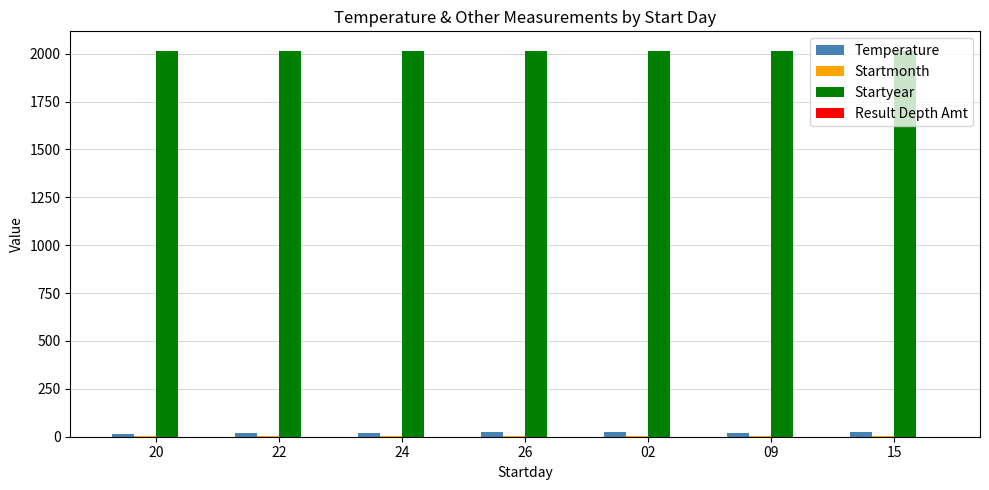

What is the sum of all Temperature values?

147.8